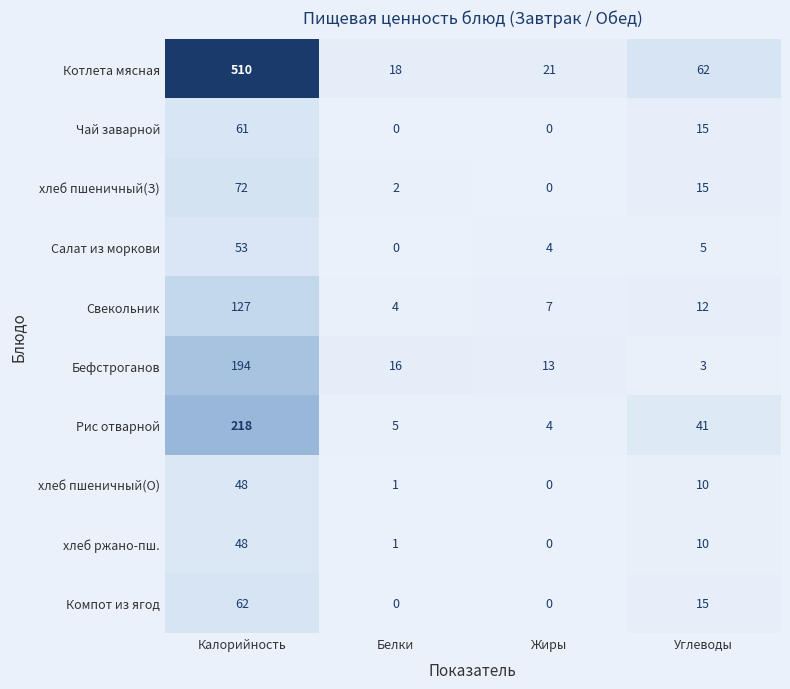

Is it true that хлеб пшеничный(З) equals 0 at Жиры?

True